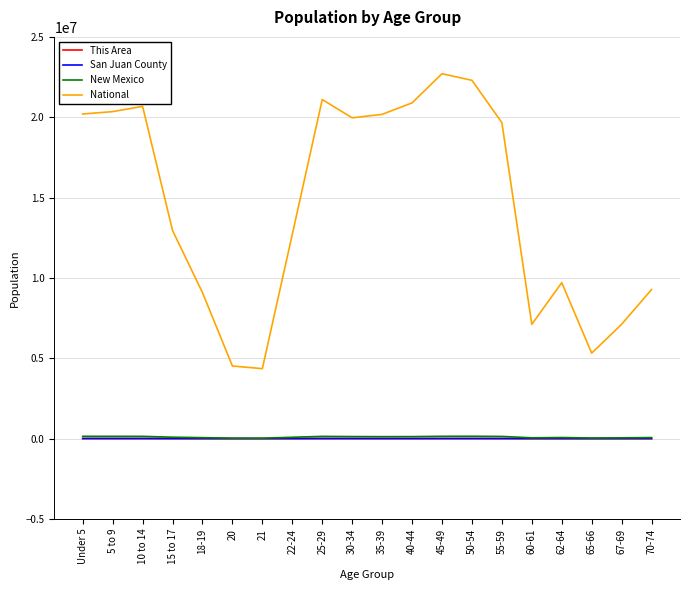

What is the minimum value shown in the chart?

22